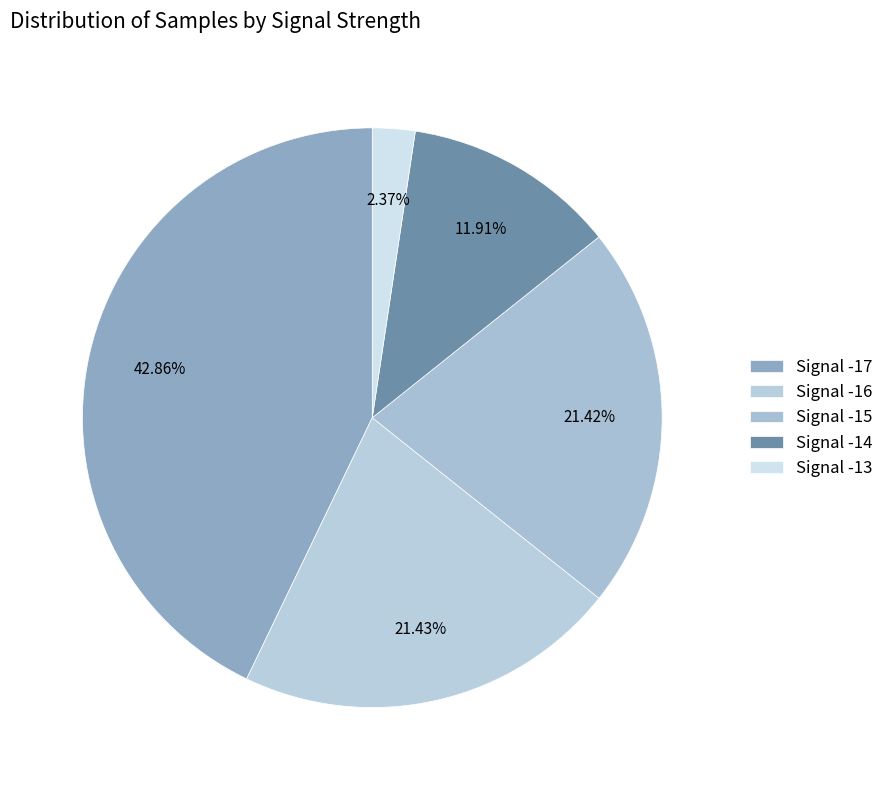

Which category has the smallest portion of the pie?

Signal -13